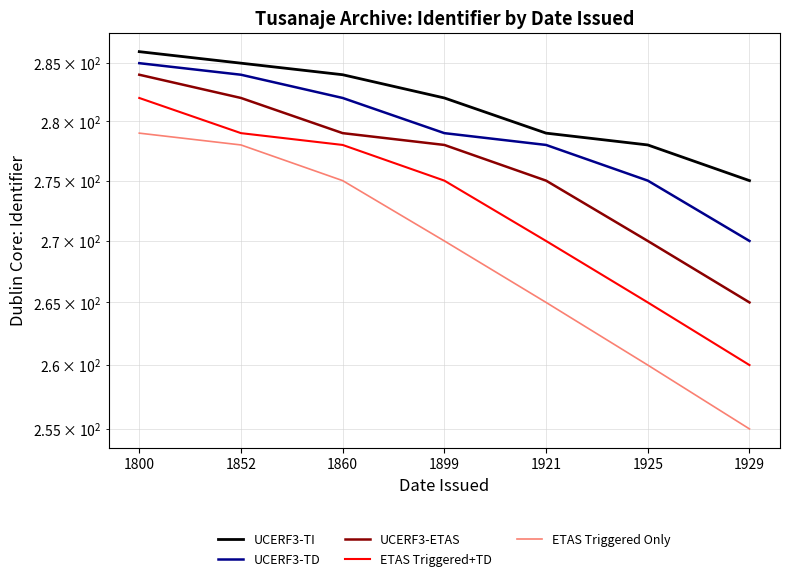

What is the value of the UCERF3-TD point at the 7th from the left?

270